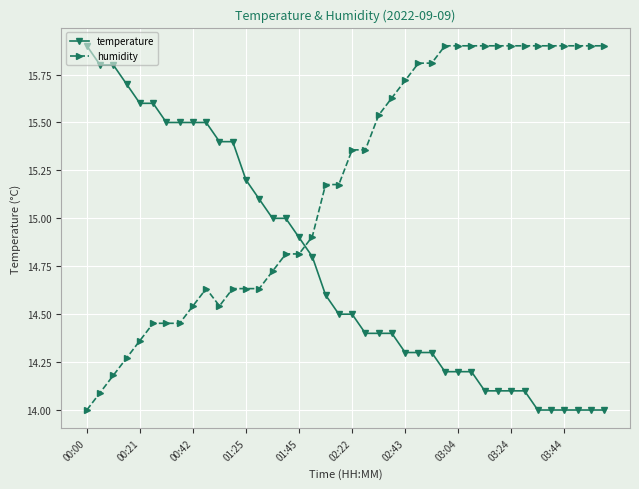

Rank the series by their average value, from highest to lowest.

humidity, temperature